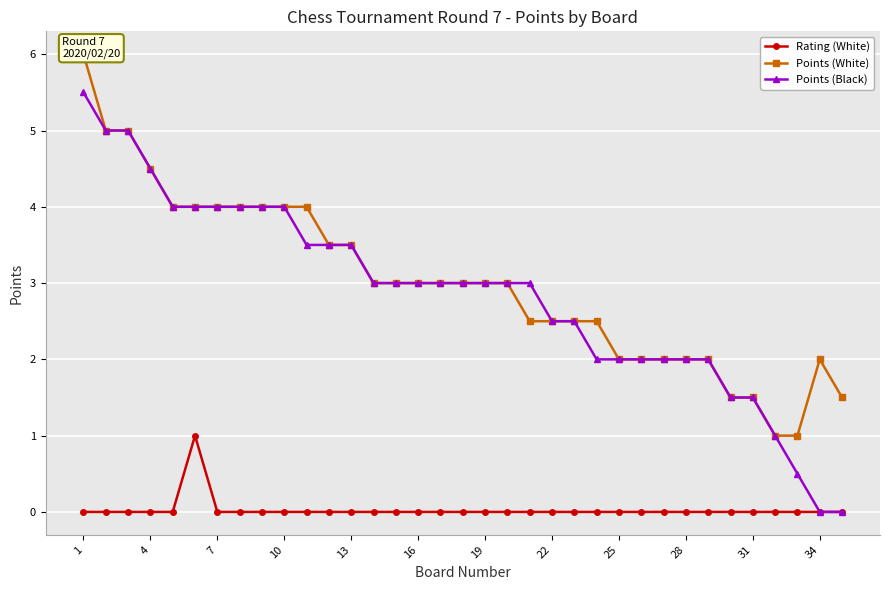

What value does the Points (Black) series have at 16?

3.0